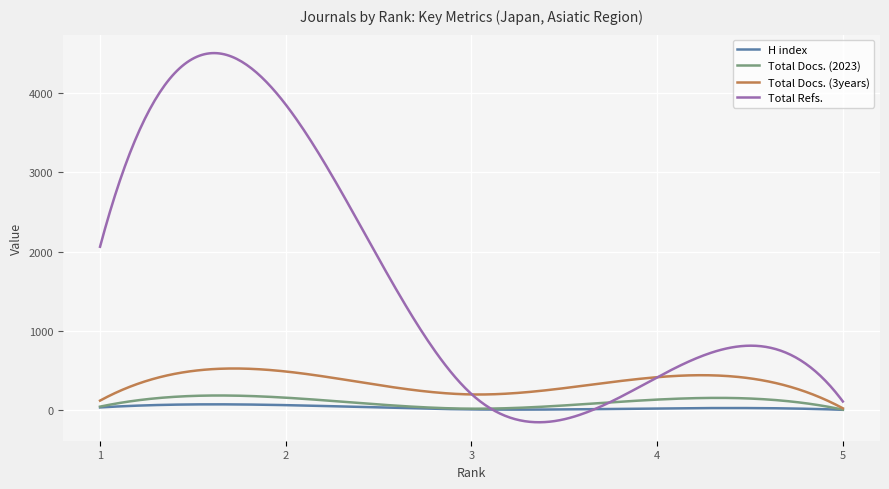

Which series has the largest total across all categories?

Total Refs.